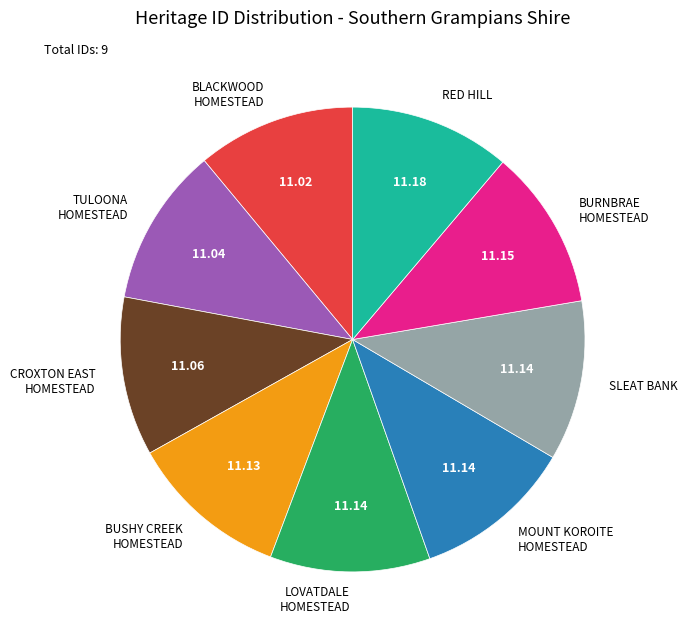

Is the sum of BLACKWOOD HOMESTEAD and CROXTON EAST HOMESTEAD greater than half?

No